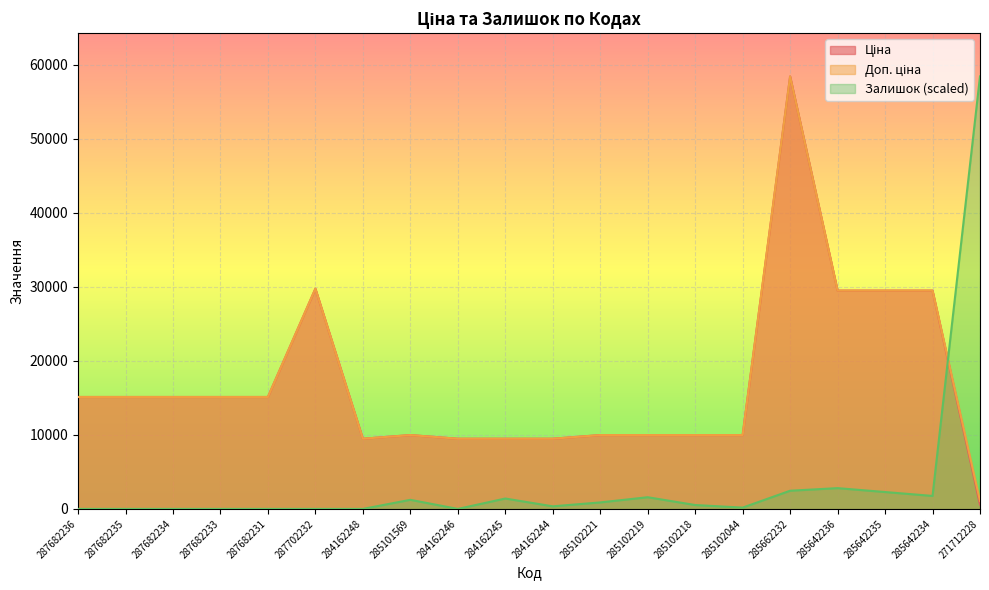

List the labels in order of Ціна value, largest first.

285662232, 287702232, 285642236, 285642235, 285642234, 287682236, 287682235, 287682234, 287682233, 287682231, 285101569, 285102221, 285102219, 285102218, 285102044, 284162248, 284162246, 284162245, 284162244, 271712228